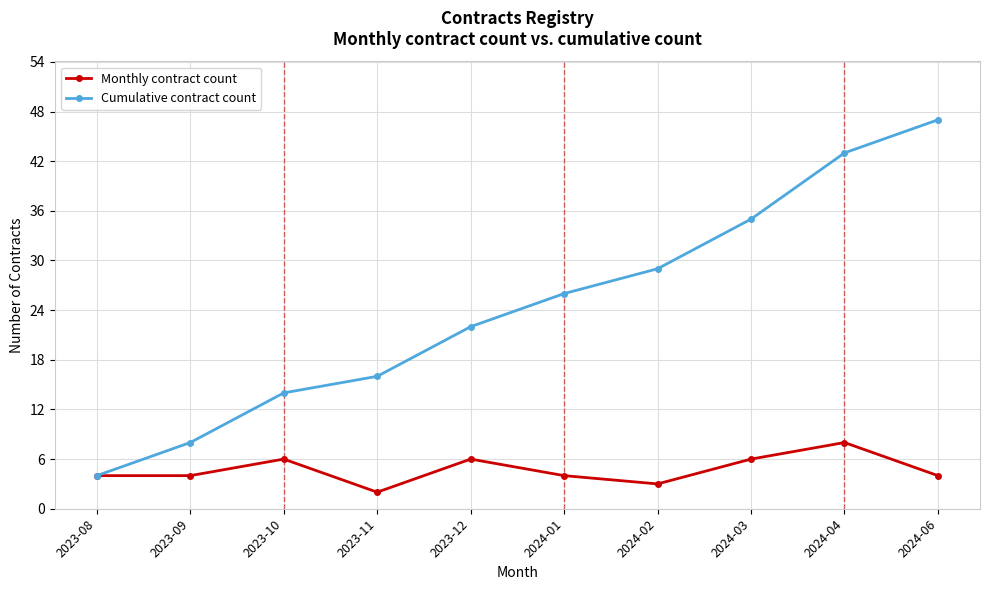

What is the label of the 9th point from the left?

2024-04